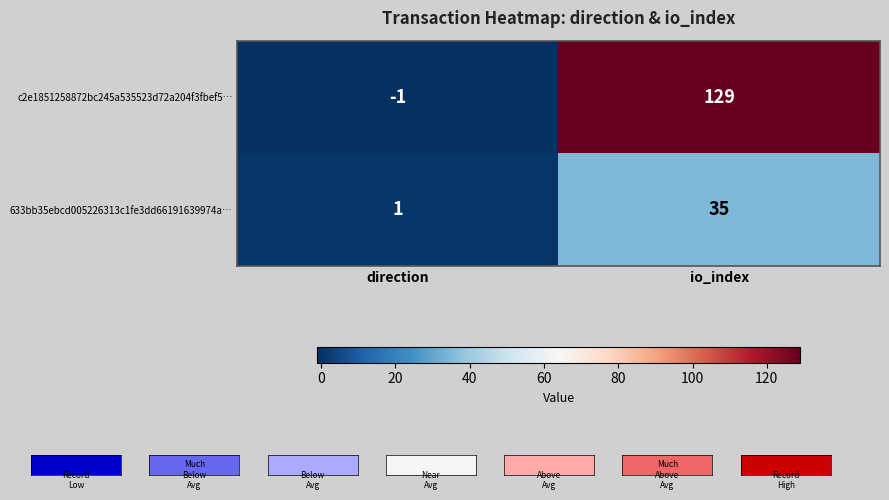

Reading right to left, what are all the values shown in this chart?

c2e1851258872bc245a535523d72a204f3fbef5…: 129	-1
633bb35ebcd005226313c1fe3dd66191639974a…: 35	1